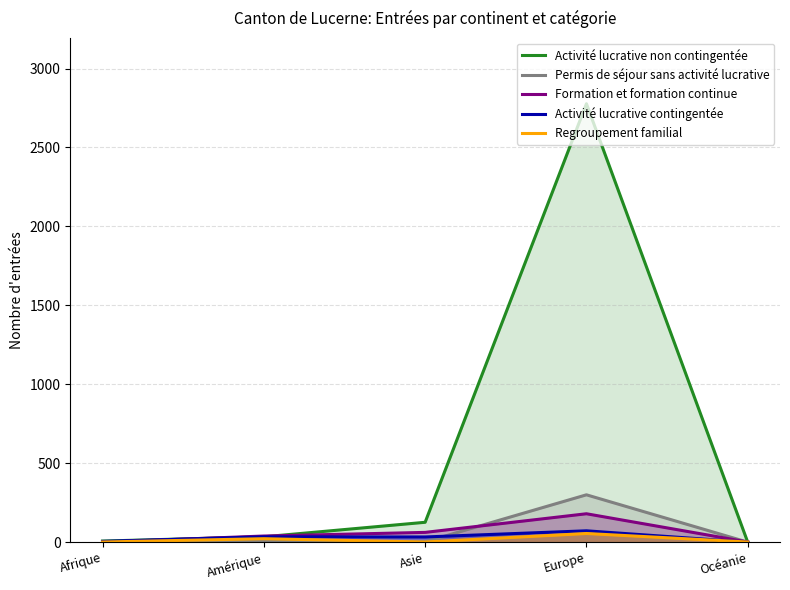

Reading left to right, what are all the values shown in this chart?

Activité lucrative non contingentée: 7	34	126	2777	0
Permis de séjour sans activité lucrative: 2	3	2	300	0
Formation et formation continue: 0	39	62	180	1
Activité lucrative contingentée: 5	34	33	72	0
Regroupement familial: 1	22	1	55	1